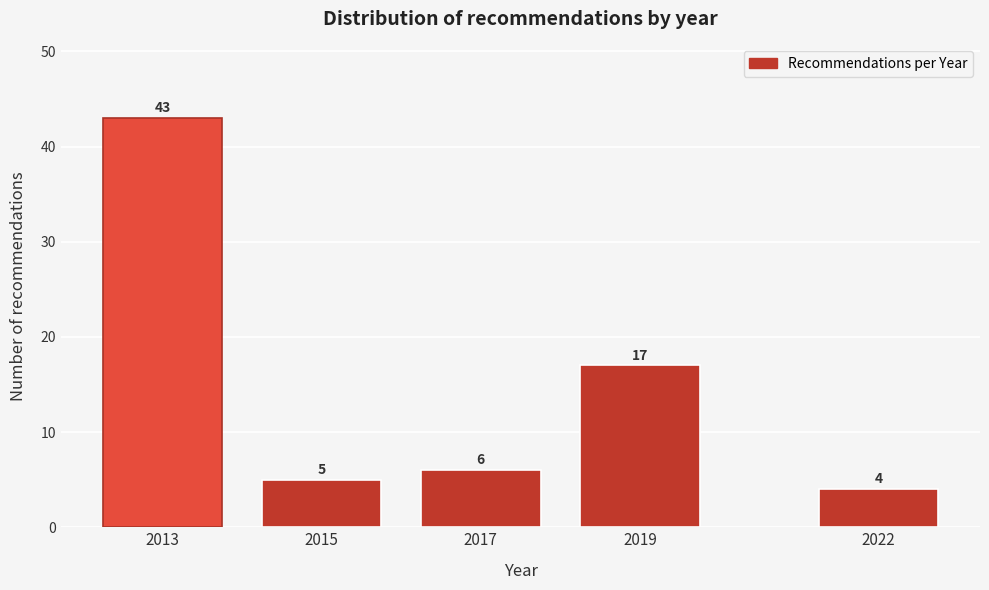

Reading right to left, extract all data points from this chart.

4	17	6	5	43